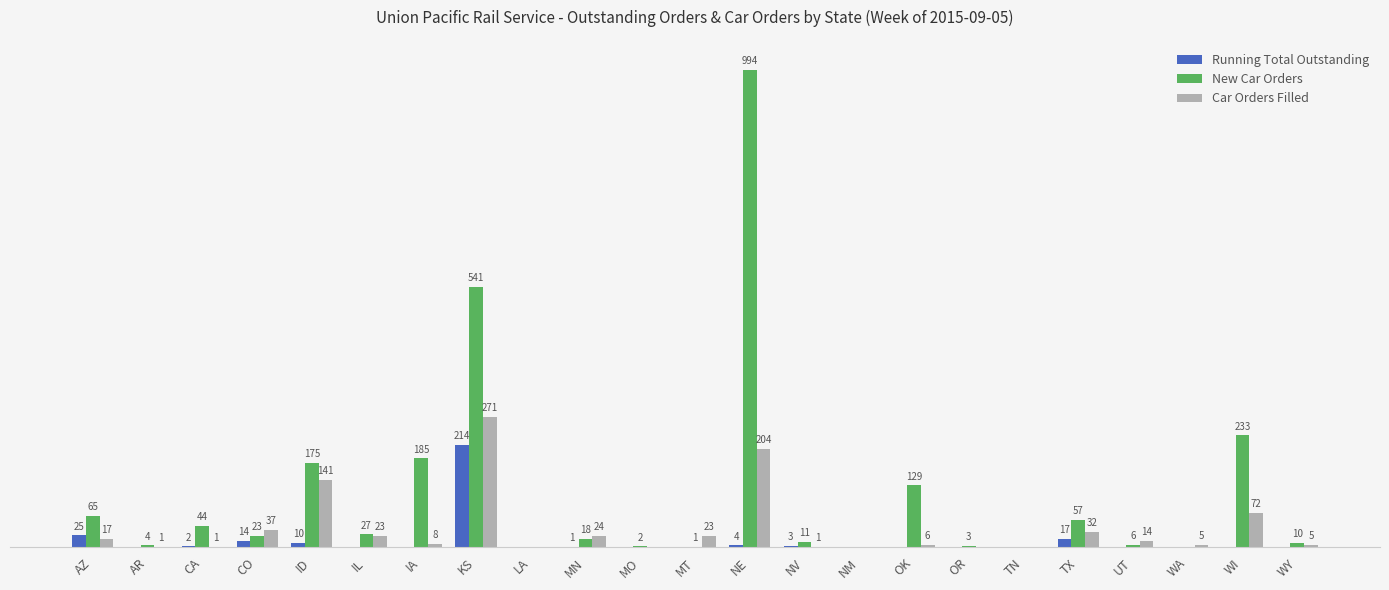

Where does the Car Orders Filled series first go above 8?

AZ